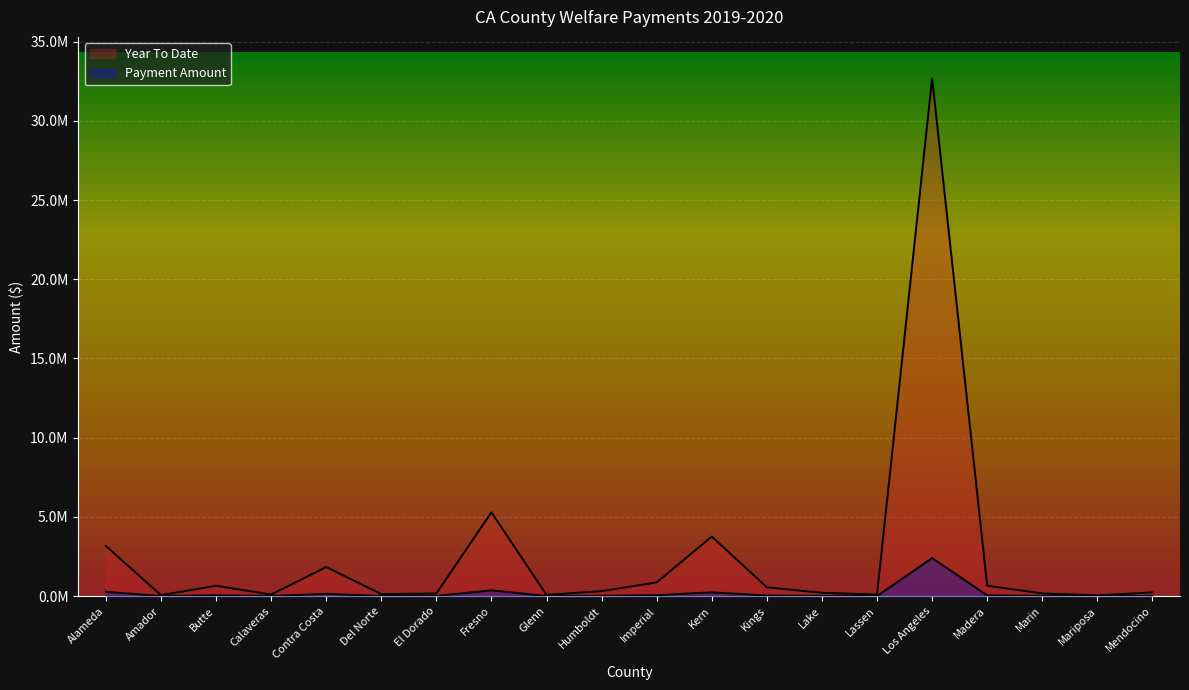

What is the highest value of the Payment Amount series?

2398095.0